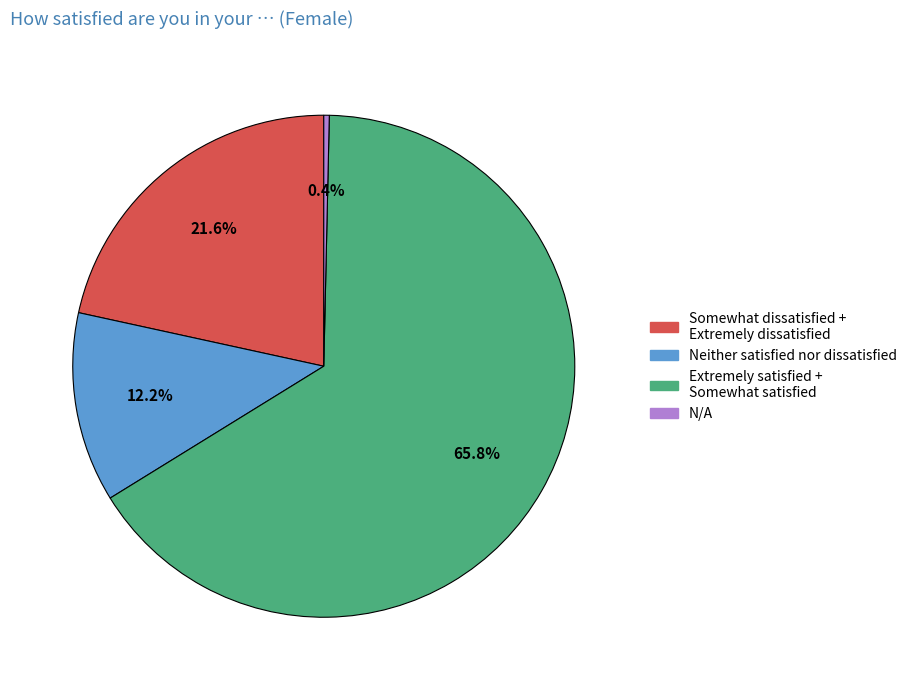

The N/A slice represents 0% of the pie. True or false?

True